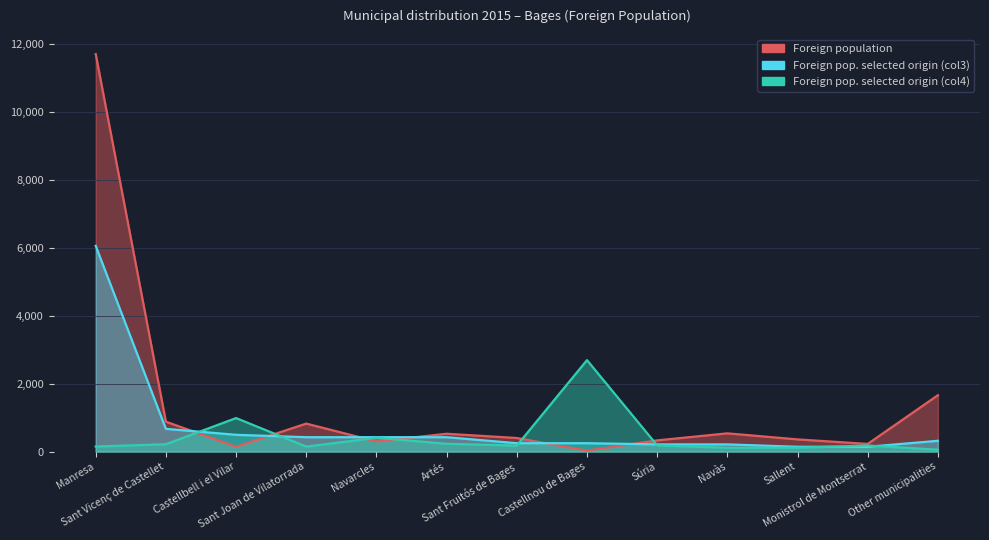

True or false: Foreign pop. selected origin (col4) has a value of 182 at Súria.

True